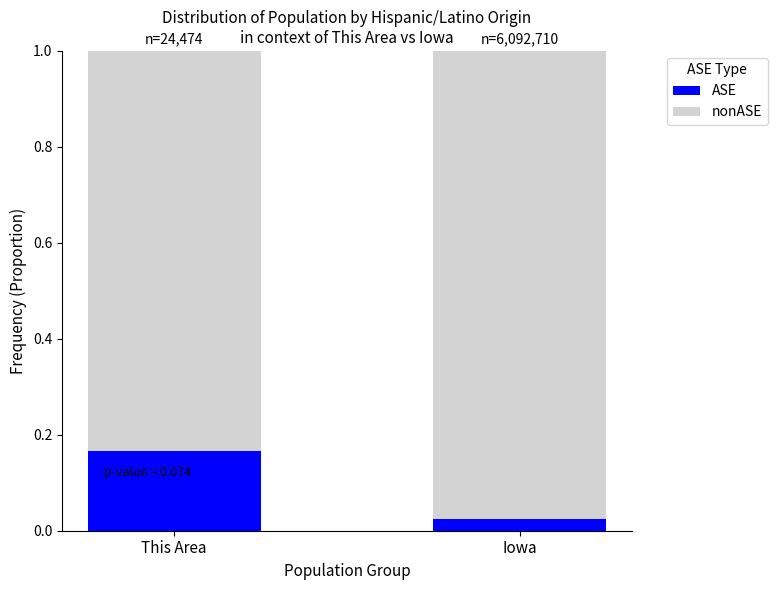

Where is ASE nearest to the value 0?

Iowa